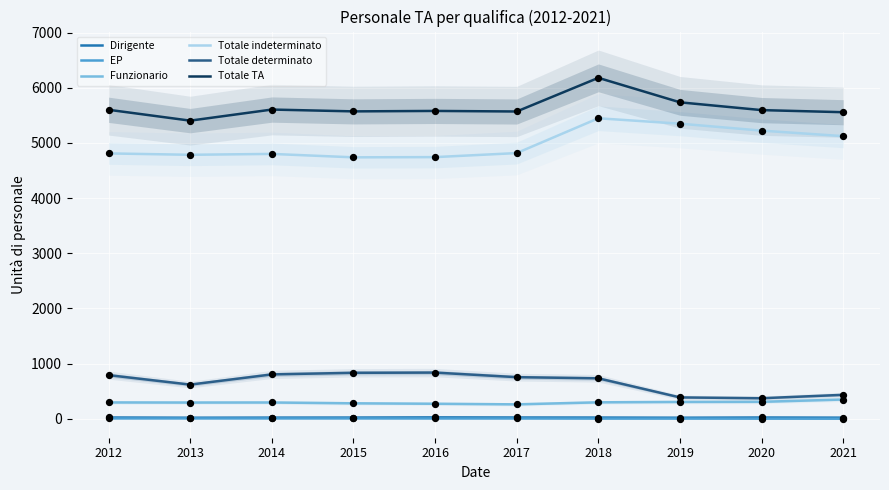

Which series contains the lowest Y value?

EP